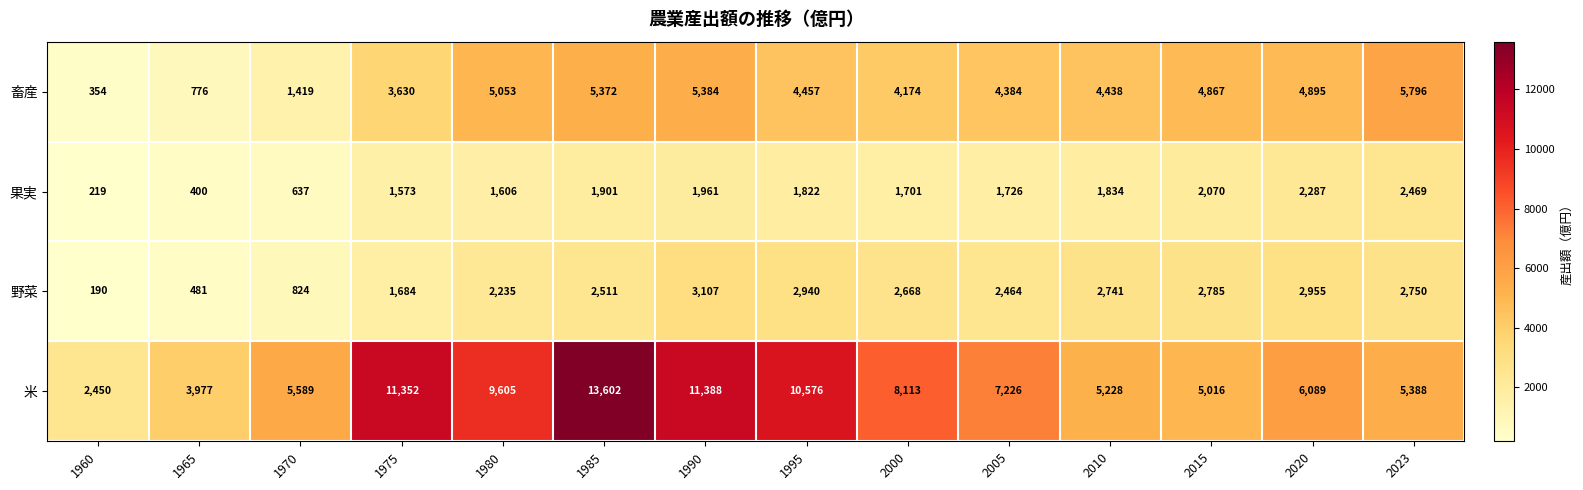

What is the sum of all 果実 values?

22206